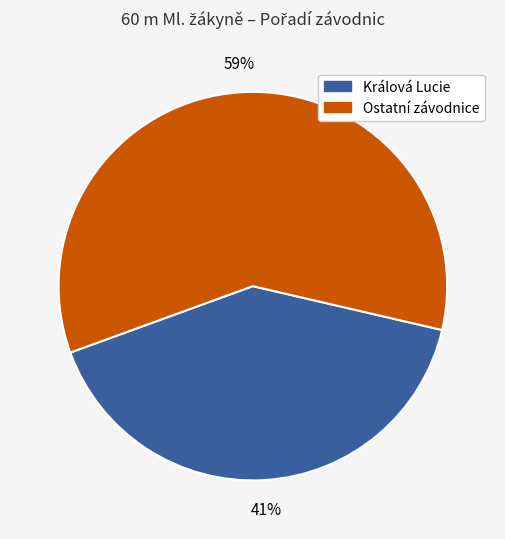

Rank the categories by value from lowest to highest.

Králová Lucie, Ostatní závodnice